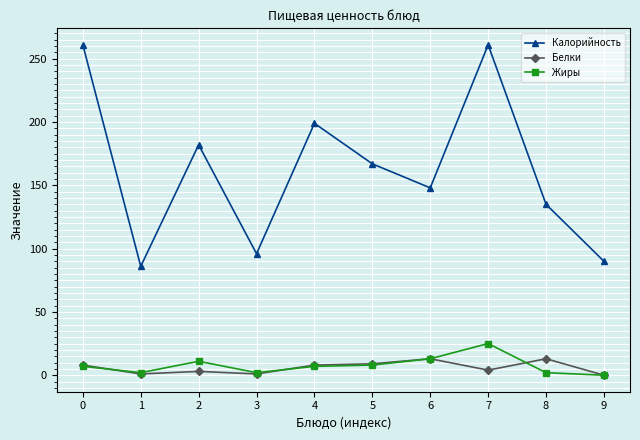

Which series has the largest range (max minus min)?

Калорийность